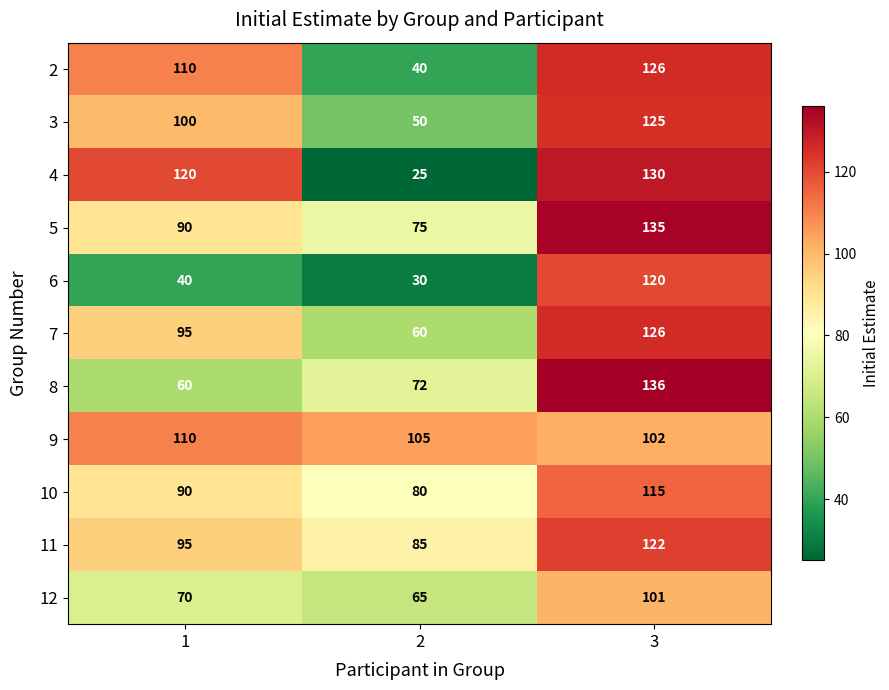

How many 2 values are between 40 and 126?

3